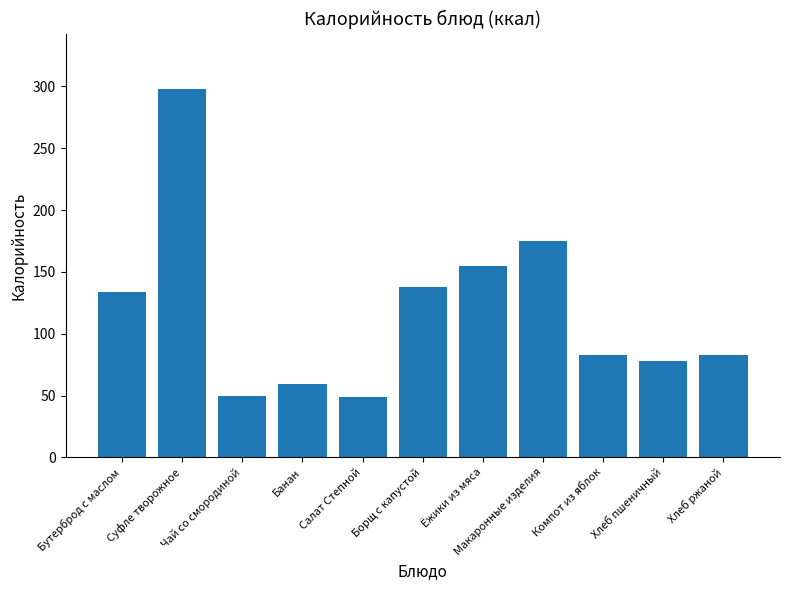

What is the label of the 10th bar from the right?

Суфле творожное